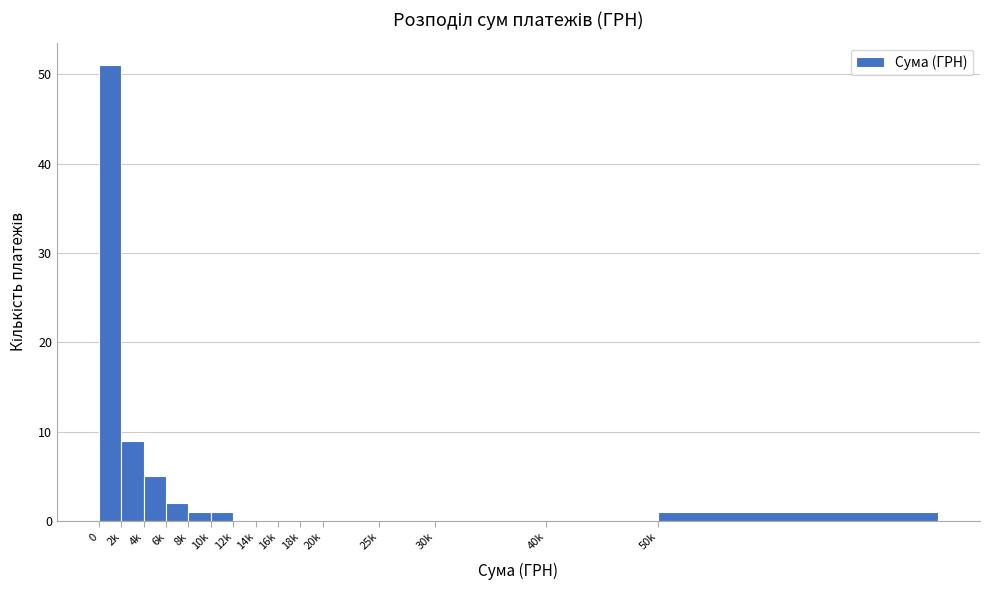

Reading right to left, what are all the values shown in this chart?

50k=1	40k=0	30k=0	25k=0	20k=0	18k=0	16k=0	14k=0	12k=0	10k=1	8k=1	6k=2	4k=5	2k=9	0=51